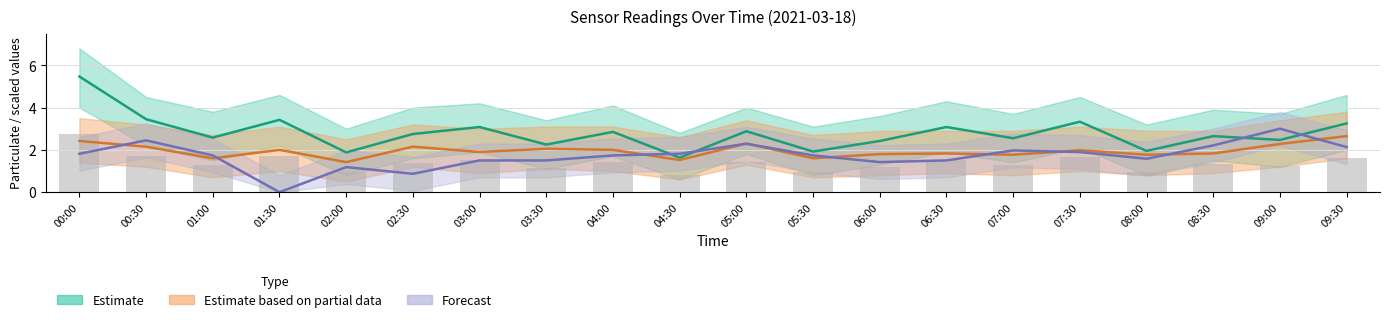

Which series has the largest range (max minus min)?

Estimate (SDS_P1)